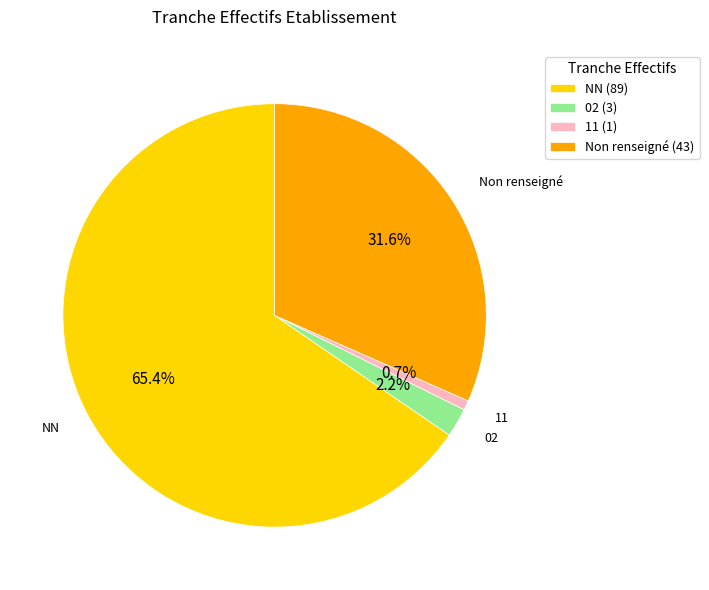

Is there a majority slice in this chart?

Yes